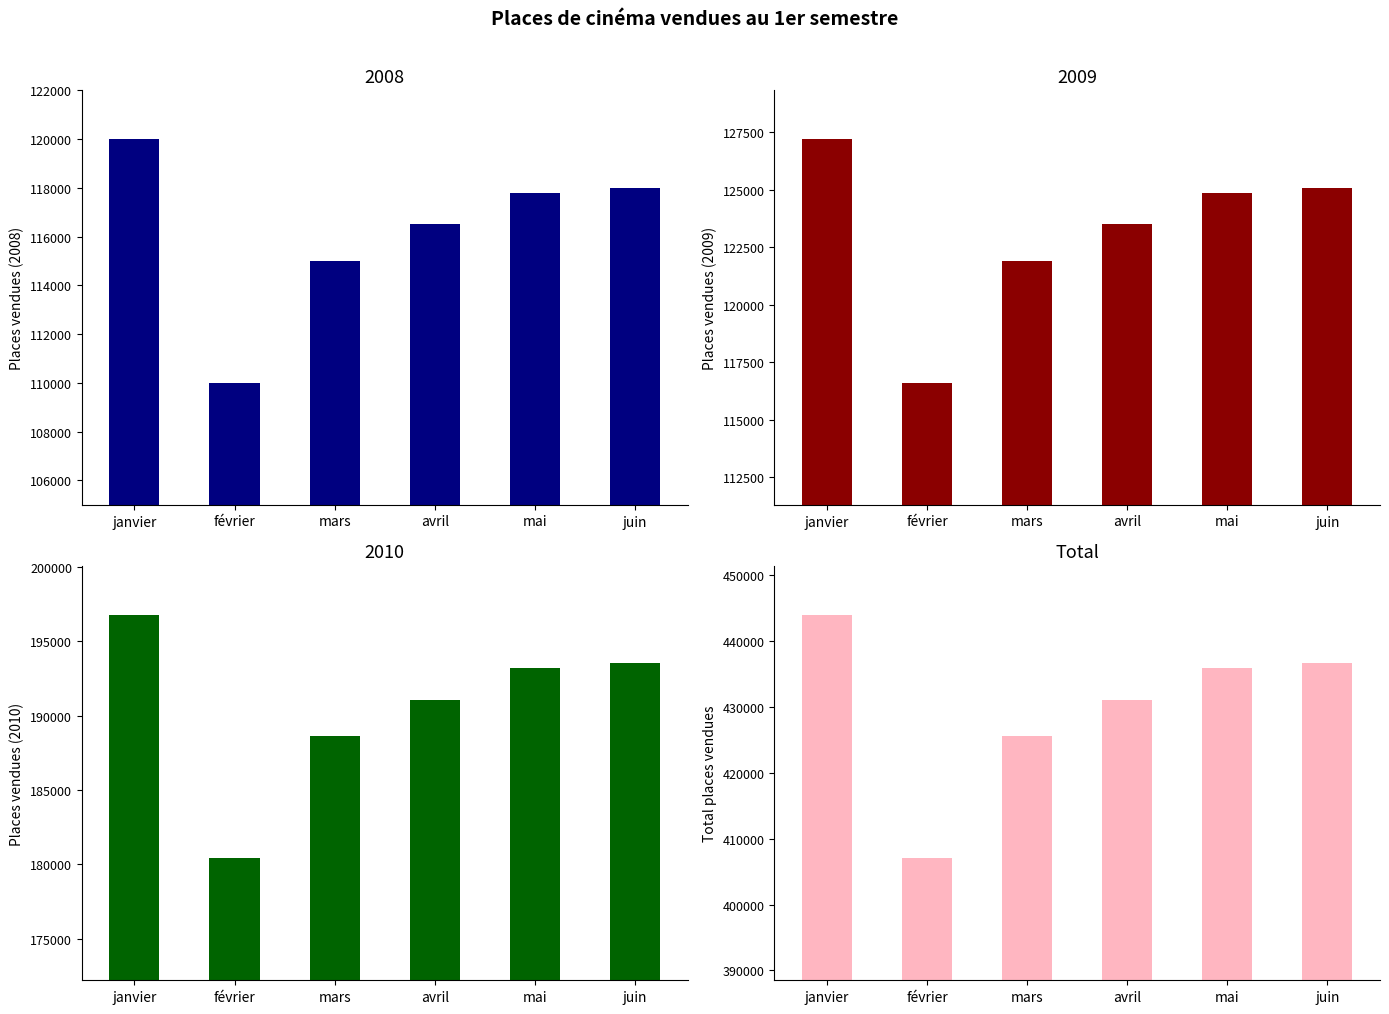

Reading right to left, what are all the values shown in this chart?

436600	435860	431050	425500	407000	444000